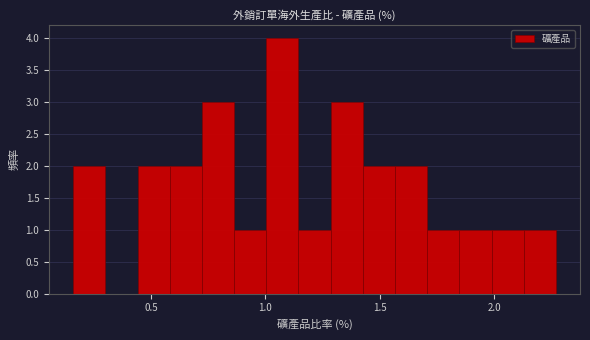

Around what value on the x-axis is the tallest bar? Give the approximate position of its centre, as read against the axis.

1.05